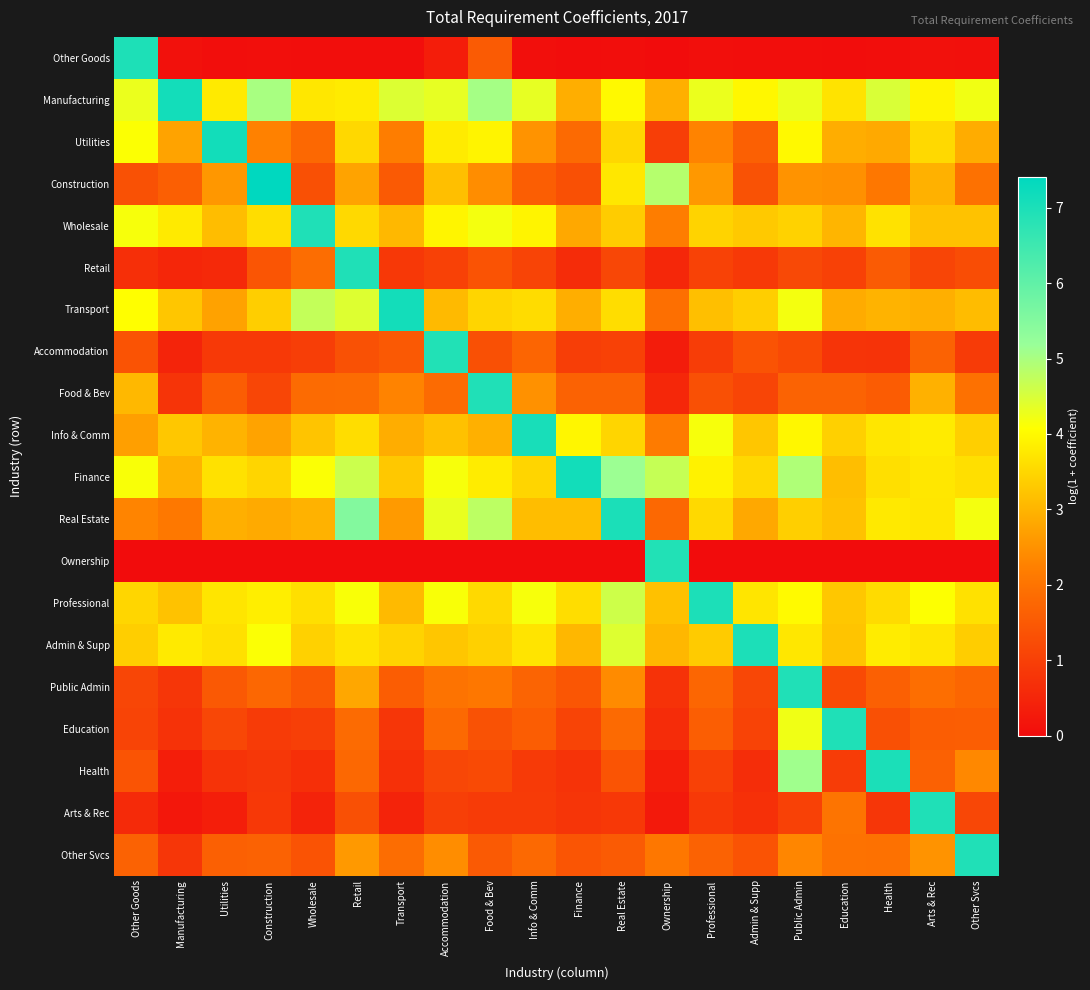

Reading right to left, transcribe all the data shown in this chart.

Other Goods: Other Svcs=0.1	Arts & Rec=0.1	Health=0.0	Education=0.0	Public Admin=0.0	Admin & Supp=0.0	Professional=0.1	Ownership=0.0	Real Estate=0.0	Finance=0.0	Info & Comm=0.1	Food & Bev=1.5	Accommodation=0.3	Transport=0.1	Retail=0.0	Wholesale=0.0	Construction=0.1	Utilities=0.0	Manufacturing=0.1	Other Goods=7.0
Manufacturing: Other Svcs=4.2	Arts & Rec=3.9	Health=4.5	Education=3.7	Public Admin=4.3	Admin & Supp=4.0	Professional=4.3	Ownership=2.9	Real Estate=4.0	Finance=2.9	Info & Comm=4.3	Food & Bev=5.0	Accommodation=4.3	Transport=4.4	Retail=3.8	Wholesale=3.7	Construction=5.0	Utilities=3.8	Manufacturing=7.1	Other Goods=4.3
Utilities: Other Svcs=2.9	Arts & Rec=3.5	Health=2.8	Education=2.9	Public Admin=4.0	Admin & Supp=1.6	Professional=2.3	Ownership=1.0	Real Estate=3.5	Finance=1.8	Info & Comm=2.5	Food & Bev=3.9	Accommodation=3.8	Transport=2.2	Retail=3.5	Wholesale=1.8	Construction=2.3	Utilities=7.1	Manufacturing=2.7	Other Goods=4.1
Construction: Other Svcs=1.9	Arts & Rec=2.9	Health=2.1	Education=2.5	Public Admin=2.5	Admin & Supp=1.4	Professional=2.6	Ownership=4.9	Real Estate=3.7	Finance=1.3	Info & Comm=1.6	Food & Bev=2.4	Accommodation=3.2	Transport=1.5	Retail=2.7	Wholesale=1.3	Construction=7.4	Utilities=2.6	Manufacturing=1.6	Other Goods=1.3
Wholesale: Other Svcs=3.2	Arts & Rec=3.2	Health=3.7	Education=3.0	Public Admin=3.4	Admin & Supp=3.3	Professional=3.4	Ownership=2.2	Real Estate=3.3	Finance=2.8	Info & Comm=3.9	Food & Bev=4.2	Accommodation=3.9	Transport=3.1	Retail=3.5	Wholesale=6.9	Construction=3.6	Utilities=3.1	Manufacturing=3.8	Other Goods=4.2
Retail: Other Svcs=1.3	Arts & Rec=1.1	Health=1.5	Education=1.0	Public Admin=1.2	Admin & Supp=0.9	Professional=1.1	Ownership=0.5	Real Estate=1.1	Finance=0.6	Info & Comm=1.1	Food & Bev=1.4	Accommodation=1.0	Transport=0.9	Retail=6.9	Wholesale=1.9	Construction=1.4	Utilities=0.6	Manufacturing=0.5	Other Goods=0.7
Transport: Other Svcs=3.1	Arts & Rec=2.9	Health=3.0	Education=2.9	Public Admin=4.2	Admin & Supp=3.4	Professional=3.1	Ownership=1.9	Real Estate=3.6	Finance=2.9	Info & Comm=3.6	Food & Bev=3.5	Accommodation=3.1	Transport=7.1	Retail=4.4	Wholesale=4.7	Construction=3.4	Utilities=2.7	Manufacturing=3.3	Other Goods=4.1
Accommodation: Other Svcs=0.9	Arts & Rec=1.7	Health=0.8	Education=0.8	Public Admin=1.2	Admin & Supp=1.4	Professional=0.9	Ownership=0.3	Real Estate=1.0	Finance=1.0	Info & Comm=1.7	Food & Bev=1.3	Accommodation=6.9	Transport=1.5	Retail=1.3	Wholesale=1.0	Construction=0.9	Utilities=0.9	Manufacturing=0.5	Other Goods=1.4
Food & Bev: Other Svcs=1.9	Arts & Rec=2.9	Health=1.6	Education=1.7	Public Admin=1.7	Admin & Supp=1.1	Professional=1.3	Ownership=0.5	Real Estate=1.7	Finance=1.7	Info & Comm=2.5	Food & Bev=6.9	Accommodation=1.8	Transport=2.3	Retail=1.9	Wholesale=1.8	Construction=1.1	Utilities=1.6	Manufacturing=0.8	Other Goods=3.0
Info & Comm: Other Svcs=3.4	Arts & Rec=3.8	Health=3.7	Education=3.4	Public Admin=4.0	Admin & Supp=3.3	Professional=4.2	Ownership=2.2	Real Estate=3.5	Finance=4.0	Info & Comm=7.0	Food & Bev=2.9	Accommodation=3.2	Transport=2.9	Retail=3.6	Wholesale=3.2	Construction=2.7	Utilities=3.0	Manufacturing=3.3	Other Goods=2.7
Finance: Other Svcs=3.6	Arts & Rec=3.7	Health=3.6	Education=3.1	Public Admin=4.9	Admin & Supp=3.5	Professional=3.9	Ownership=4.7	Real Estate=5.2	Finance=7.1	Info & Comm=3.5	Food & Bev=3.8	Accommodation=4.2	Transport=3.3	Retail=4.6	Wholesale=4.1	Construction=3.5	Utilities=3.6	Manufacturing=3.0	Other Goods=4.1
Real Estate: Other Svcs=4.2	Arts & Rec=3.7	Health=3.8	Education=3.2	Public Admin=3.4	Admin & Supp=2.8	Professional=3.5	Ownership=1.8	Real Estate=7.0	Finance=3.1	Info & Comm=3.1	Food & Bev=4.8	Accommodation=4.3	Transport=2.6	Retail=5.5	Wholesale=3.0	Construction=2.8	Utilities=2.9	Manufacturing=2.1	Other Goods=2.3
Ownership: Other Svcs=0.0	Arts & Rec=0.0	Health=0.0	Education=0.0	Public Admin=0.0	Admin & Supp=0.0	Professional=0.0	Ownership=6.9	Real Estate=0.0	Finance=0.0	Info & Comm=0.0	Food & Bev=0.0	Accommodation=0.0	Transport=0.0	Retail=0.0	Wholesale=0.0	Construction=0.0	Utilities=0.0	Manufacturing=0.0	Other Goods=0.0
Professional: Other Svcs=3.6	Arts & Rec=4.1	Health=3.5	Education=3.3	Public Admin=4.0	Admin & Supp=3.7	Professional=7.0	Ownership=3.2	Real Estate=4.6	Finance=3.6	Info & Comm=4.2	Food & Bev=3.5	Accommodation=4.1	Transport=3.1	Retail=4.1	Wholesale=3.6	Construction=3.8	Utilities=3.7	Manufacturing=3.2	Other Goods=3.5
Admin & Supp: Other Svcs=3.4	Arts & Rec=3.7	Health=3.8	Education=3.2	Public Admin=3.7	Admin & Supp=7.0	Professional=3.3	Ownership=3.0	Real Estate=4.4	Finance=3.0	Info & Comm=3.7	Food & Bev=3.4	Accommodation=3.2	Transport=3.4	Retail=3.7	Wholesale=3.4	Construction=4.1	Utilities=3.6	Manufacturing=3.8	Other Goods=3.4
Public Admin: Other Svcs=1.7	Arts & Rec=1.9	Health=1.6	Education=1.2	Public Admin=6.9	Admin & Supp=1.1	Professional=1.8	Ownership=0.7	Real Estate=2.4	Finance=1.4	Info & Comm=1.7	Food & Bev=2.1	Accommodation=2.0	Transport=1.6	Retail=2.8	Wholesale=1.5	Construction=1.8	Utilities=1.5	Manufacturing=0.8	Other Goods=1.1
Education: Other Svcs=1.6	Arts & Rec=1.6	Health=1.3	Education=6.9	Public Admin=4.2	Admin & Supp=1.1	Professional=1.6	Ownership=0.6	Real Estate=1.8	Finance=1.1	Info & Comm=1.6	Food & Bev=1.4	Accommodation=1.8	Transport=0.8	Retail=1.8	Wholesale=1.0	Construction=0.9	Utilities=1.1	Manufacturing=0.7	Other Goods=1.1
Health: Other Svcs=2.3	Arts & Rec=1.6	Health=7.0	Education=0.9	Public Admin=5.1	Admin & Supp=0.6	Professional=1.0	Ownership=0.3	Real Estate=1.4	Finance=0.8	Info & Comm=0.9	Food & Bev=1.2	Accommodation=1.1	Transport=0.7	Retail=1.8	Wholesale=0.7	Construction=0.8	Utilities=0.8	Manufacturing=0.4	Other Goods=1.4
Arts & Rec: Other Svcs=1.1	Arts & Rec=6.9	Health=0.8	Education=2.0	Public Admin=1.0	Admin & Supp=0.7	Professional=0.9	Ownership=0.3	Real Estate=0.9	Finance=0.8	Info & Comm=0.9	Food & Bev=0.9	Accommodation=1.0	Transport=0.4	Retail=1.3	Wholesale=0.4	Construction=0.9	Utilities=0.4	Manufacturing=0.2	Other Goods=0.6
Other Svcs: Other Svcs=6.9	Arts & Rec=2.5	Health=1.9	Education=2.0	Public Admin=2.3	Admin & Supp=1.4	Professional=1.7	Ownership=2.1	Real Estate=1.5	Finance=1.4	Info & Comm=1.8	Food & Bev=1.5	Accommodation=2.4	Transport=1.9	Retail=2.6	Wholesale=1.4	Construction=1.7	Utilities=1.6	Manufacturing=0.8	Other Goods=1.7